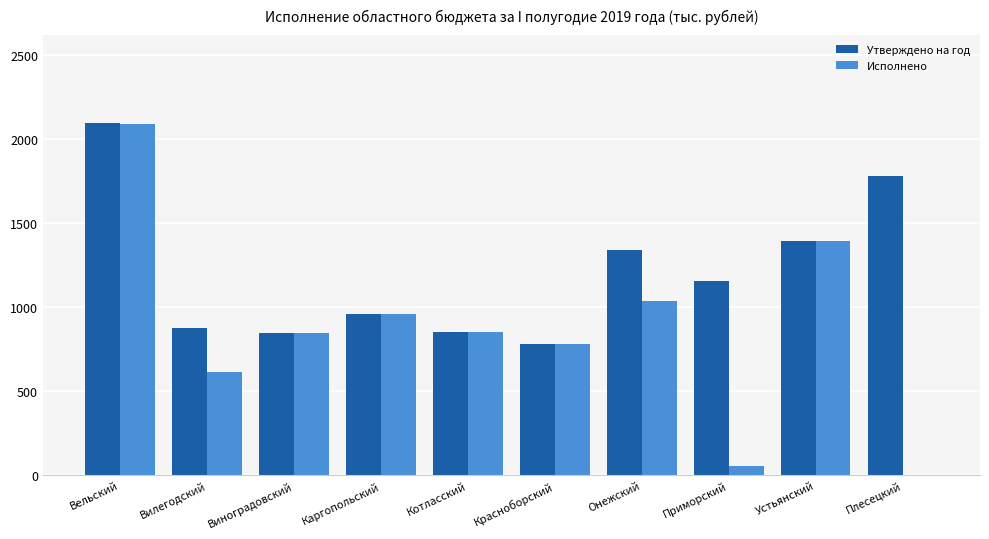

What is the difference between the Исполнено values at Устьянский and Приморский?

1338.0